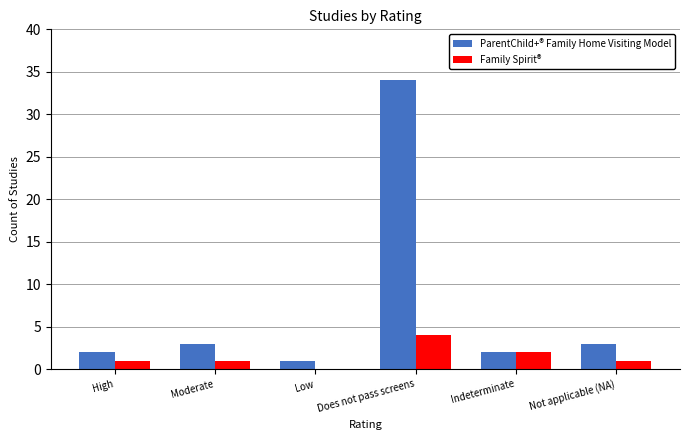

Count the number of data series in this chart.

2